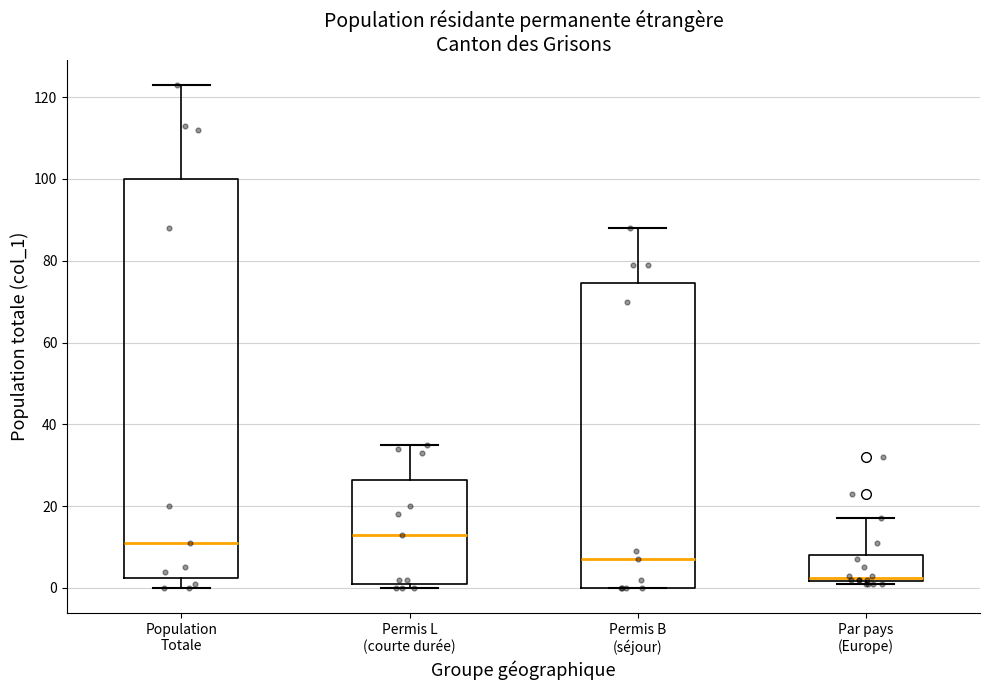

Reading left to right, transcribe this box plot: for each box, give where its median line is, the range the box spans, and where its two whiskers end, as read against the y-axis. The values are not printed on the chart, so give them approximately, as read against the axis.

Population Totale: median 12, box 2 to 100, whiskers 0 to 124
Permis L (courte durée): median 14, box 2 to 26, whiskers 0 to 36
Permis B (séjour): median 8, box 0 to 74, whiskers 0 to 88
Par pays (Europe): median 2 (just above the box's lower edge), box 2 to 8, whiskers 2 (just below the box's lower edge) to 18